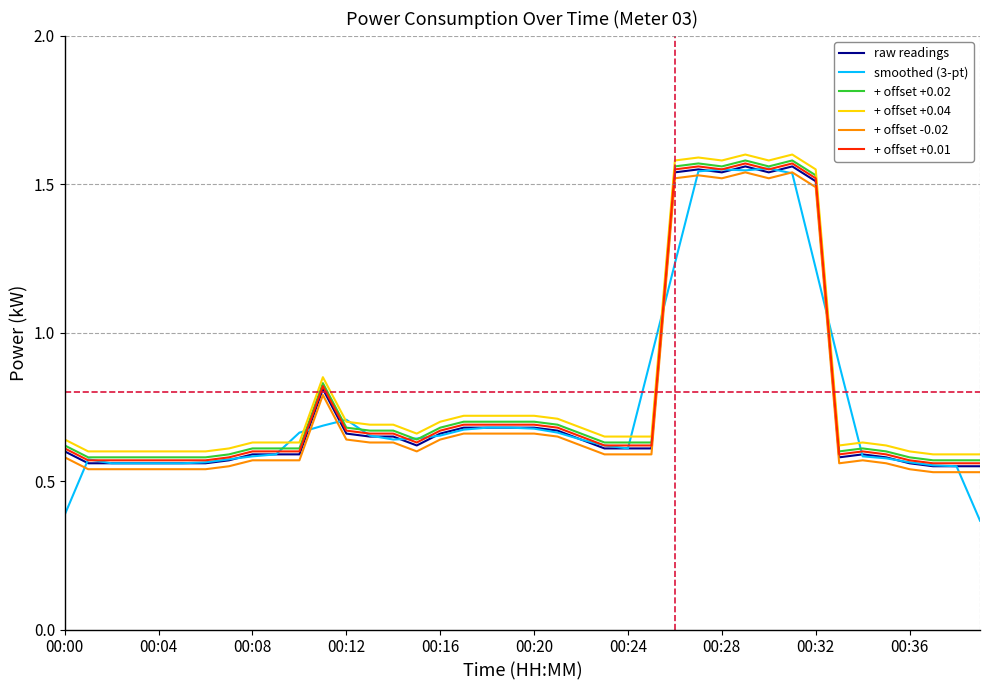

How many lines are shown in the chart?

6